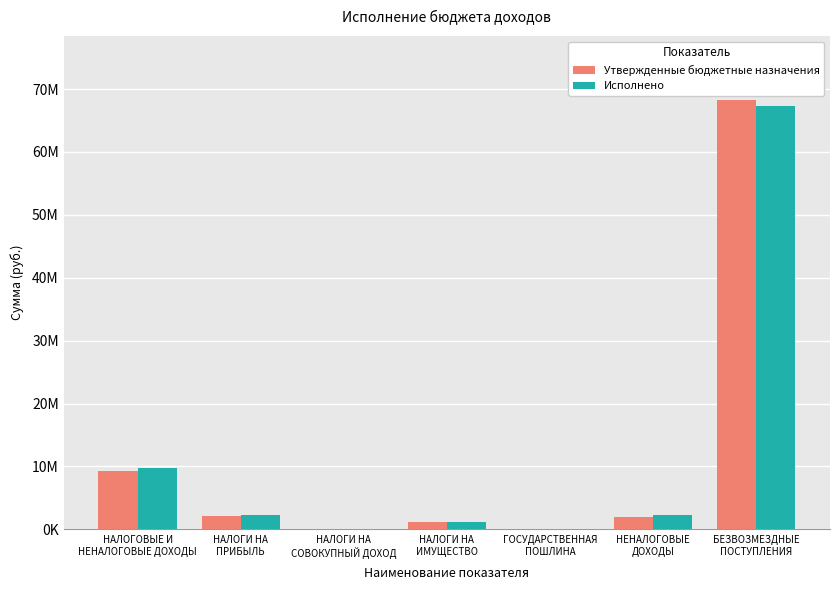

Which series has the widest spread of values?

Утвержденные бюджетные назначения